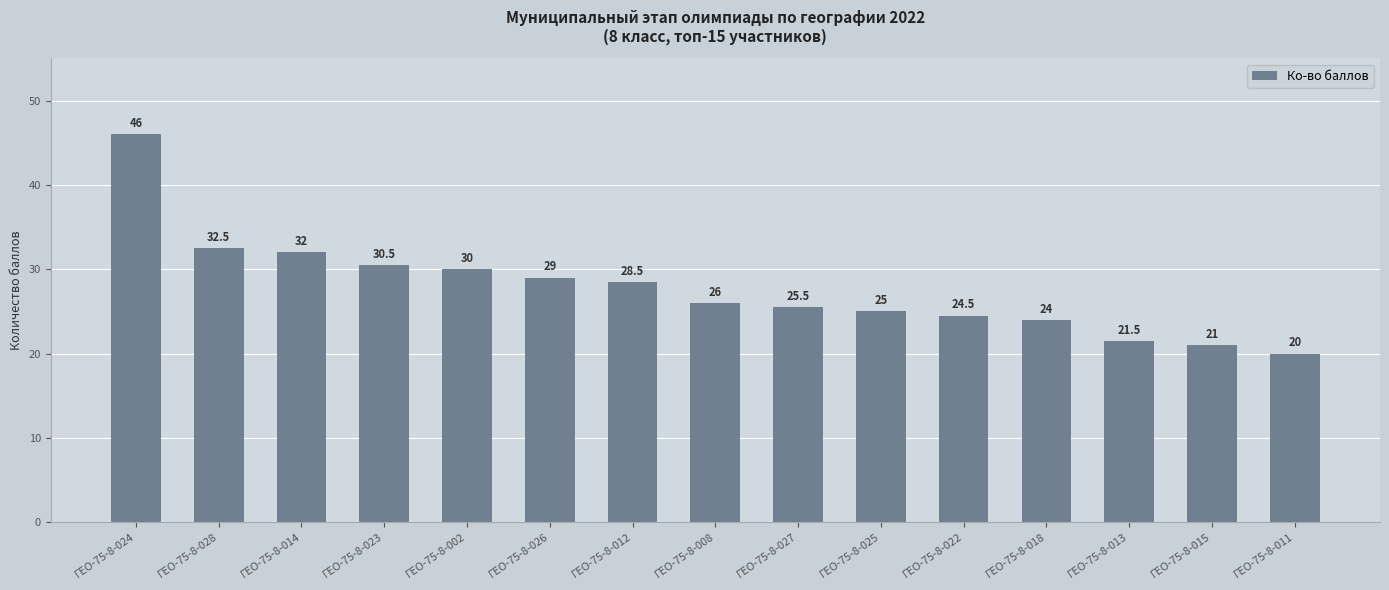

What position from the right is ГЕО-75-8-026?

10